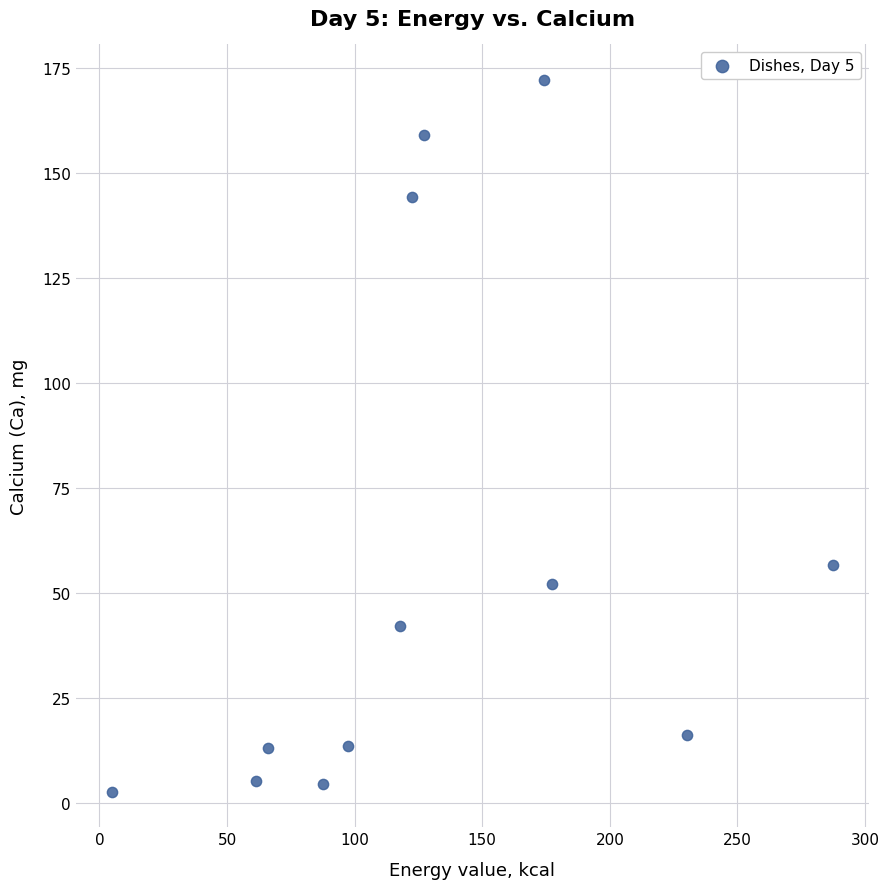

What Y value in the scatter plot is closest to 87?

56.8